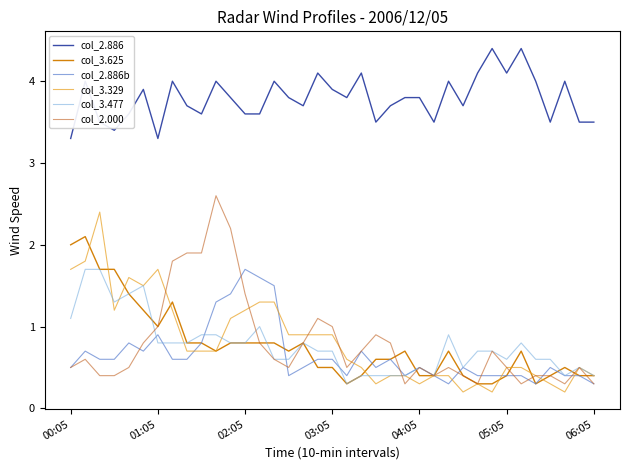

Is this an area chart (filled region under the line)?

No